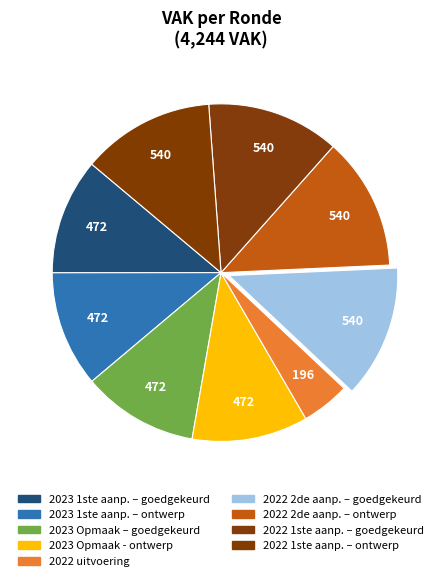

What is the smallest slice in the pie chart?

2022 uitvoering